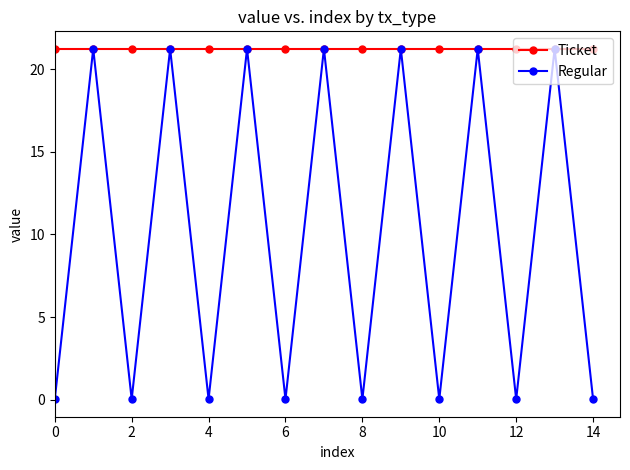

What is the average value of the Ticket series?

21.2